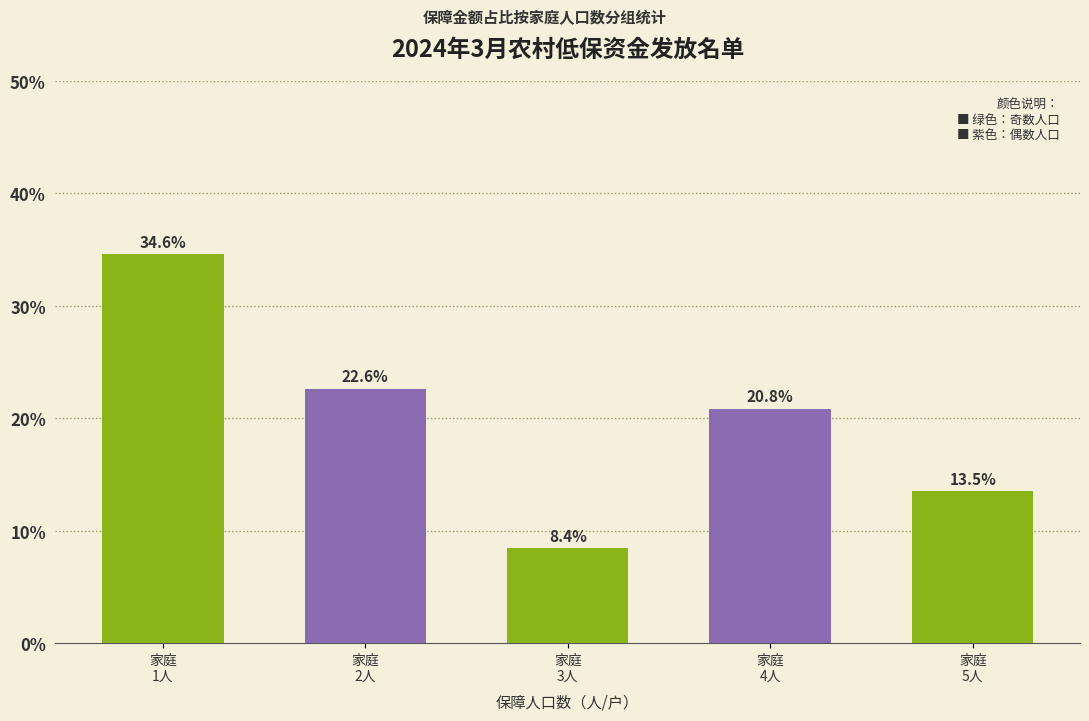

Approximately how many times larger is the value at 家庭
1人 compared to 家庭
2人?

1.5